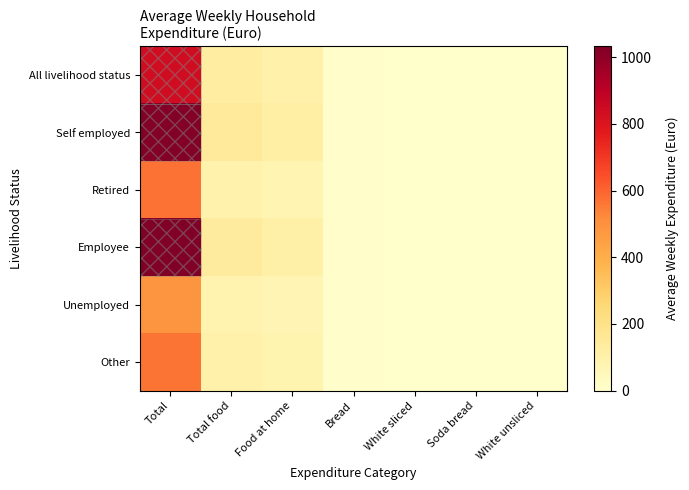

Reading left to right, extract all data points from this chart.

All livelihood status: Total=837.5	Total food=123.3	Food at home=97.0	Bread=5.2	White sliced=1.4	Soda bread=0.3	White unsliced=0.1
Self employed: Total=1021.0	Total food=147.5	Food at home=114.3	Bread=6.5	White sliced=1.6	Soda bread=0.4	White unsliced=0.1
Retired: Total=571.4	Total food=96.5	Food at home=78.5	Bread=4.4	White sliced=1.4	Soda bread=0.4	White unsliced=0.1
Employee: Total=1031.9	Total food=140.9	Food at home=107.6	Bread=5.5	White sliced=1.3	Soda bread=0.3	White unsliced=0.1
Unemployed: Total=487.8	Total food=86.9	Food at home=75.5	Bread=4.3	White sliced=1.4	Soda bread=0.3	White unsliced=0.1
Other: Total=568.0	Total food=100.0	Food at home=84.3	Bread=4.8	White sliced=1.6	Soda bread=0.3	White unsliced=0.1